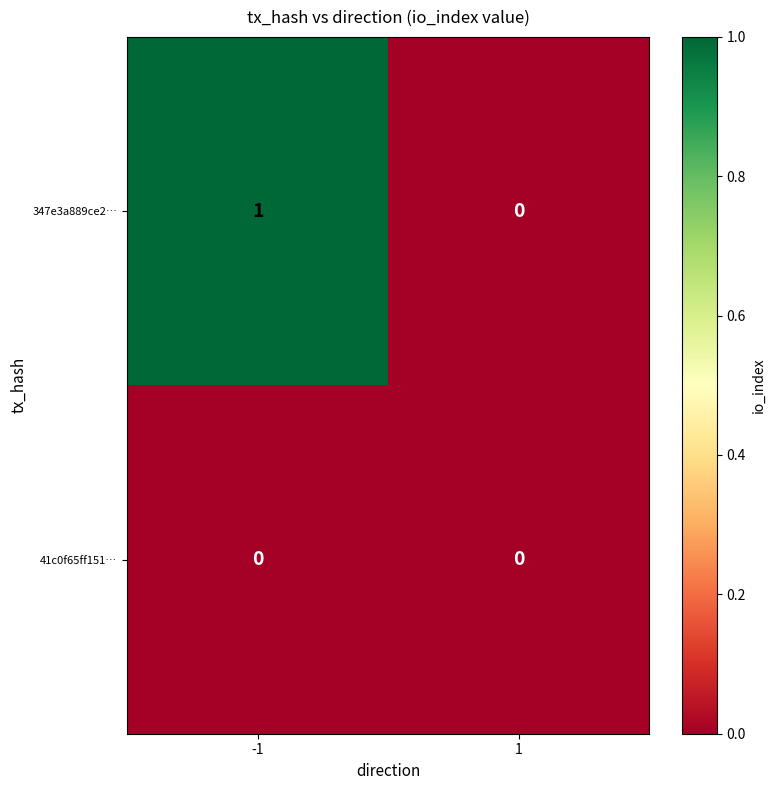

Reading left to right, list all the values displayed in this chart.

347e3a889ce2…: -1=1	1=0
41c0f65ff151…: -1=0	1=0